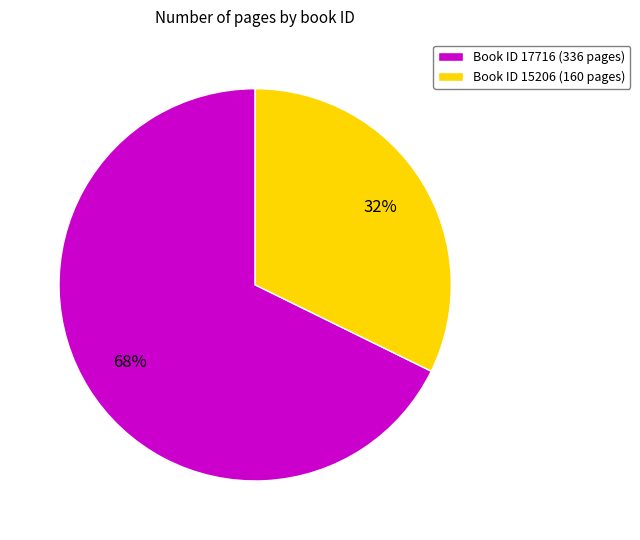

How many slices are in this pie chart?

2